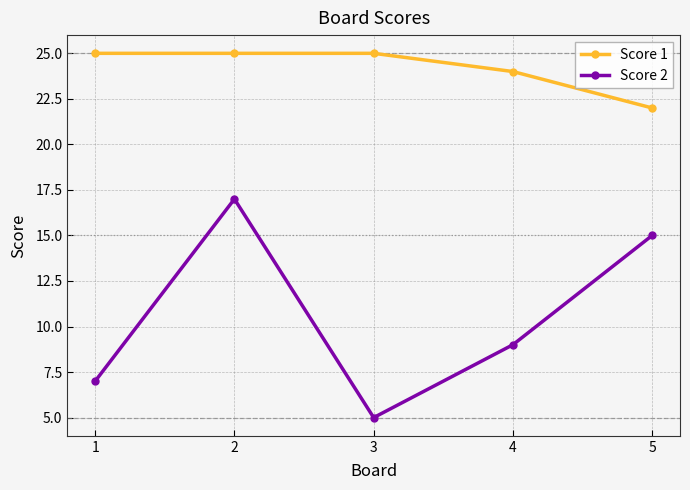

The Score 2 series shows 4 at 2. True or false?

False